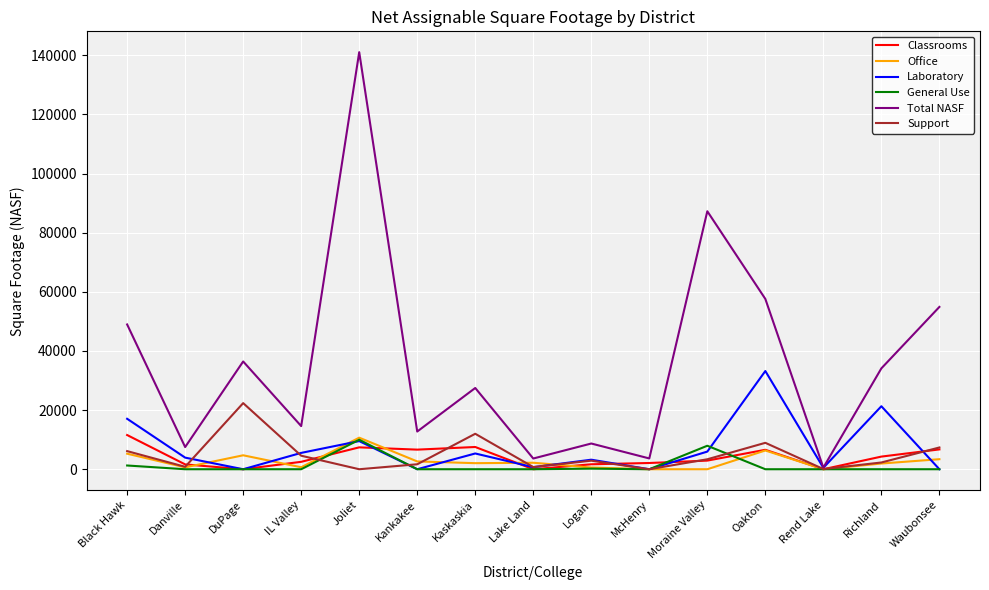

Which category has the highest value across all series?

Joliet